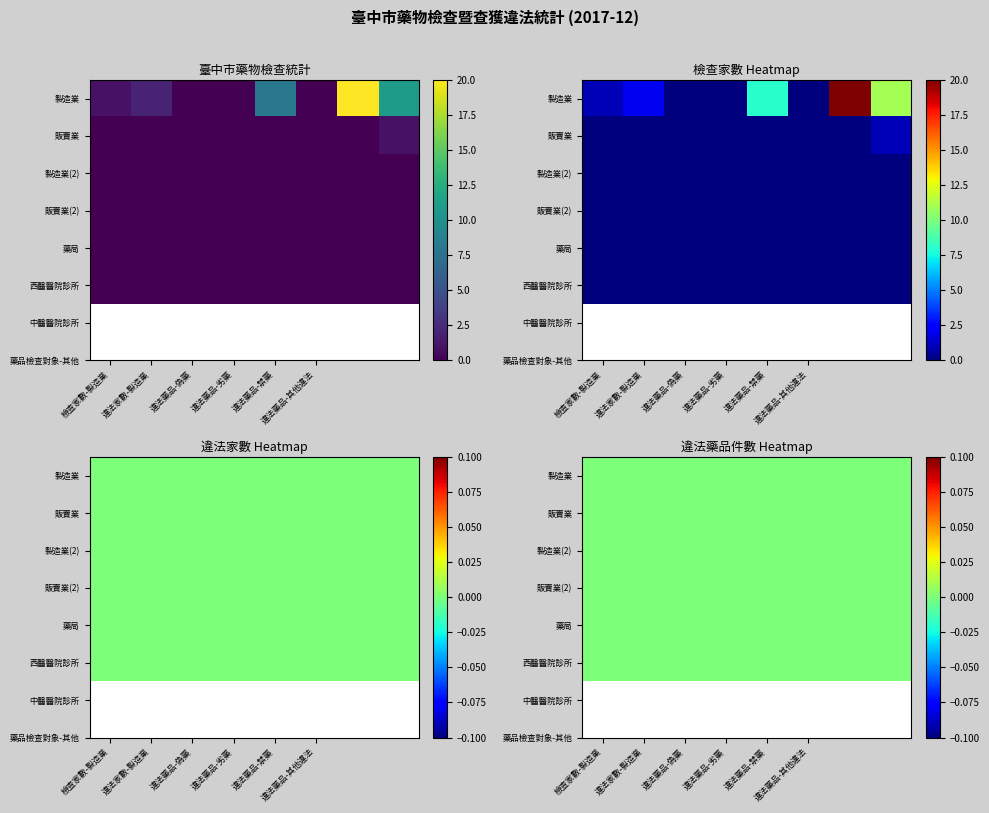

What is the total value across all series at 販賣業?

2